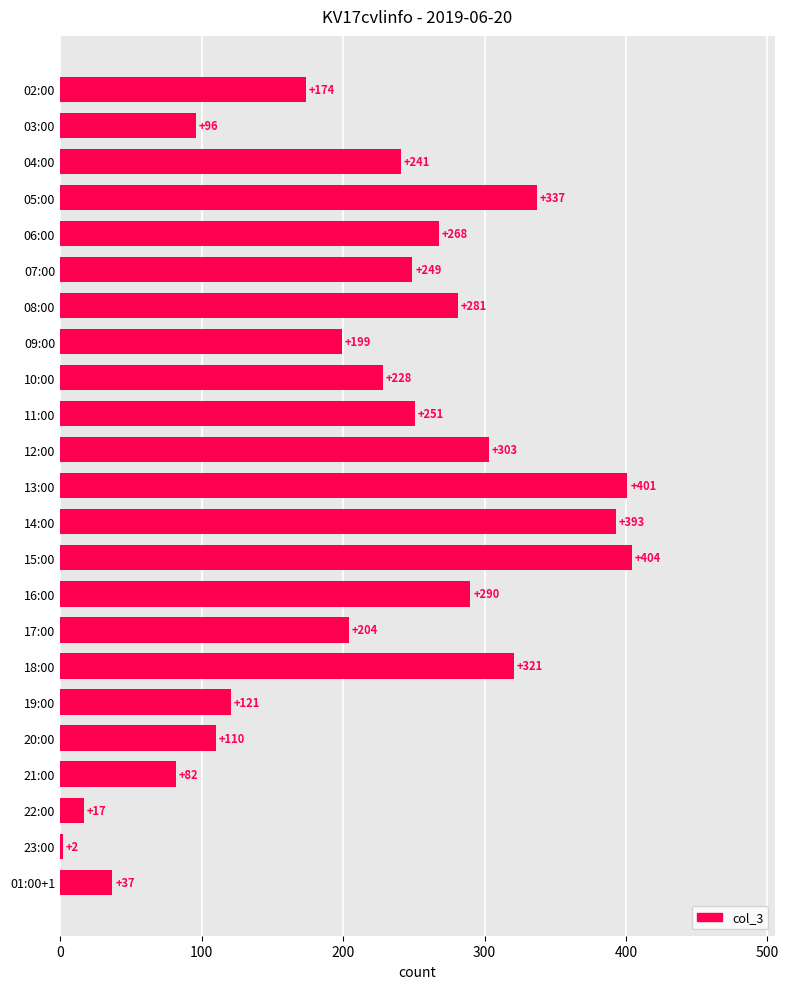

Where is the data nearest to the value 203?

17:00